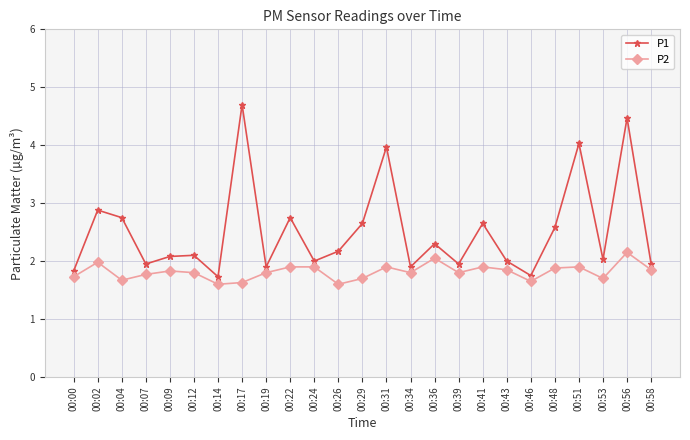

What is the difference between the maximum and minimum values in the P1 series?

3.0